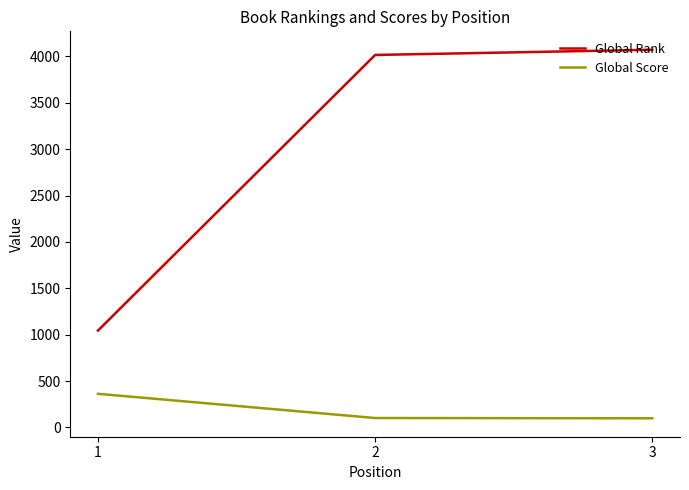

Between 1 and 2, which series saw the biggest shift?

Global Rank